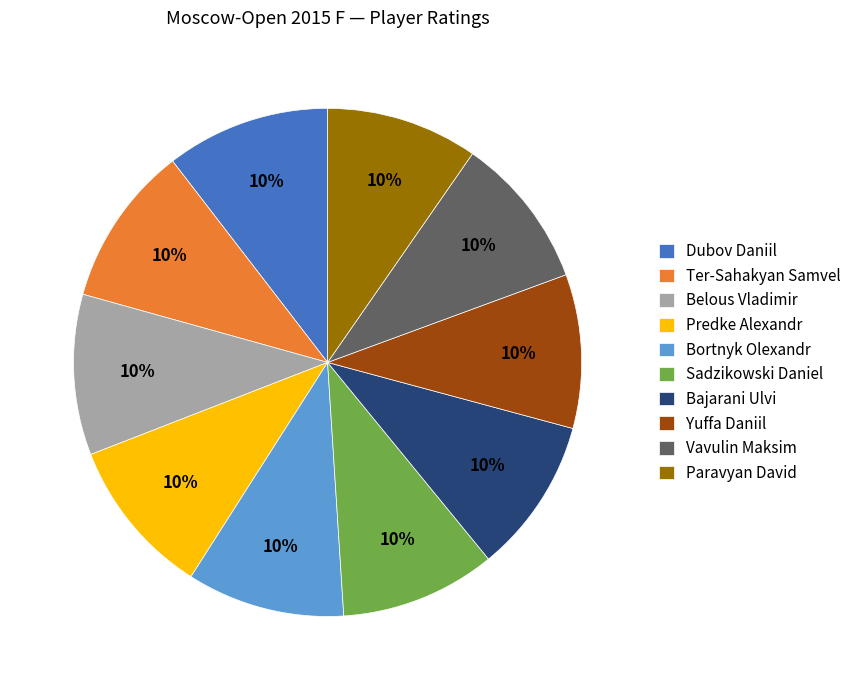

To the nearest percent, what is the combined percentage of Vavulin Maksim and Bajarani Ulvi?

20%